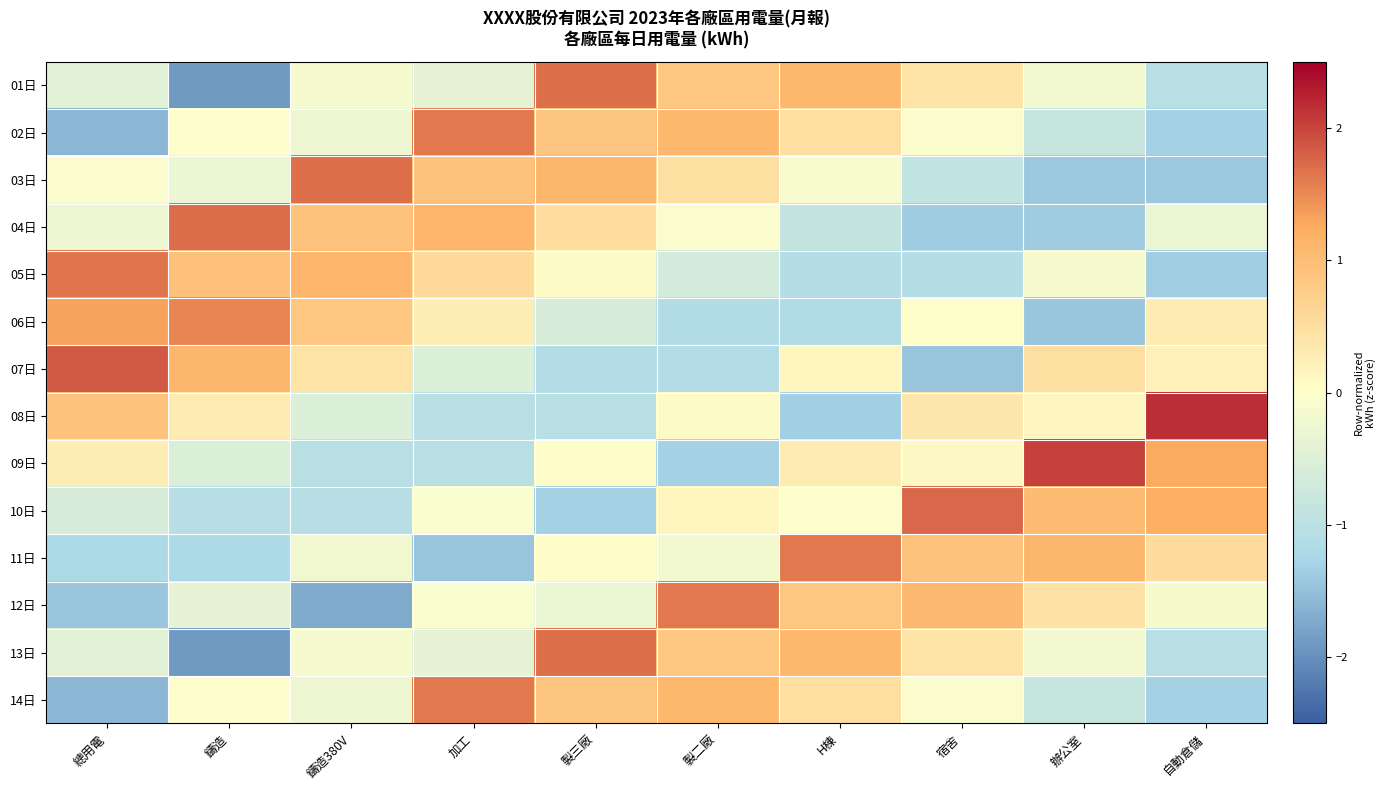

How many series are shown in this chart?

14